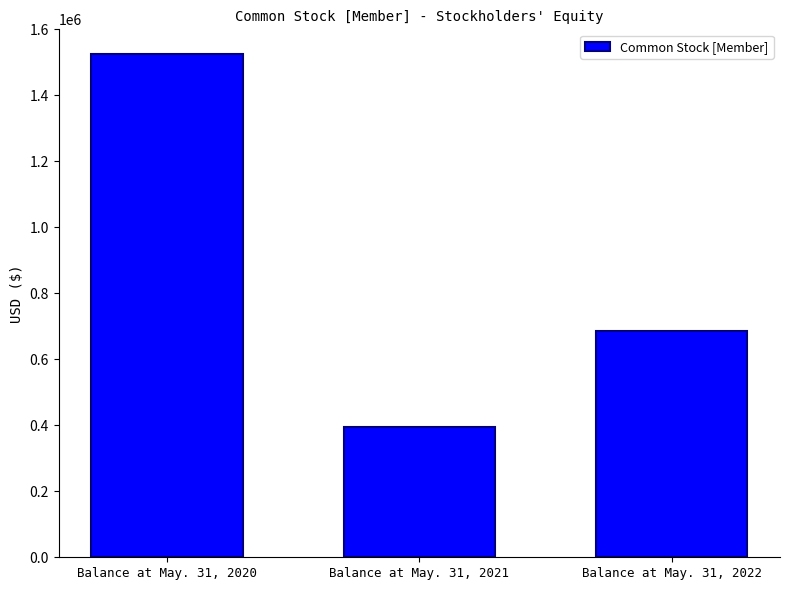

What is the change in value from Balance at May. 31, 2020 to Balance at May. 31, 2022?

-836614